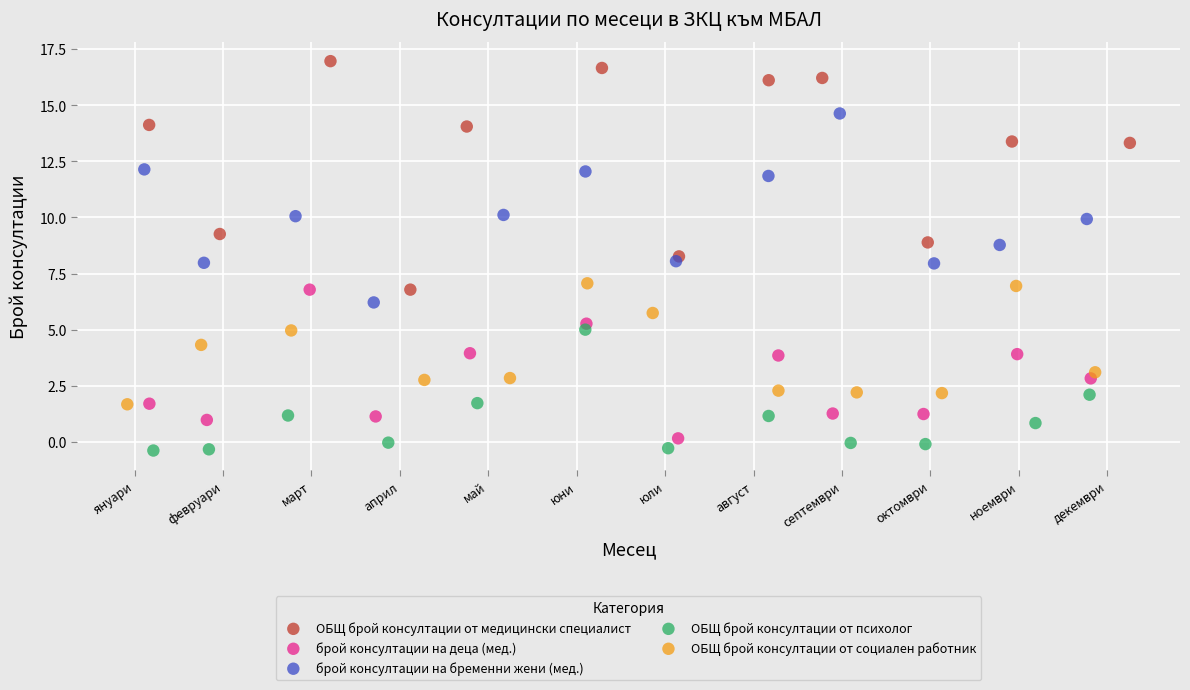

Which series has the widest spread of Y values?

ОБЩ брой консултации от медицински специалист